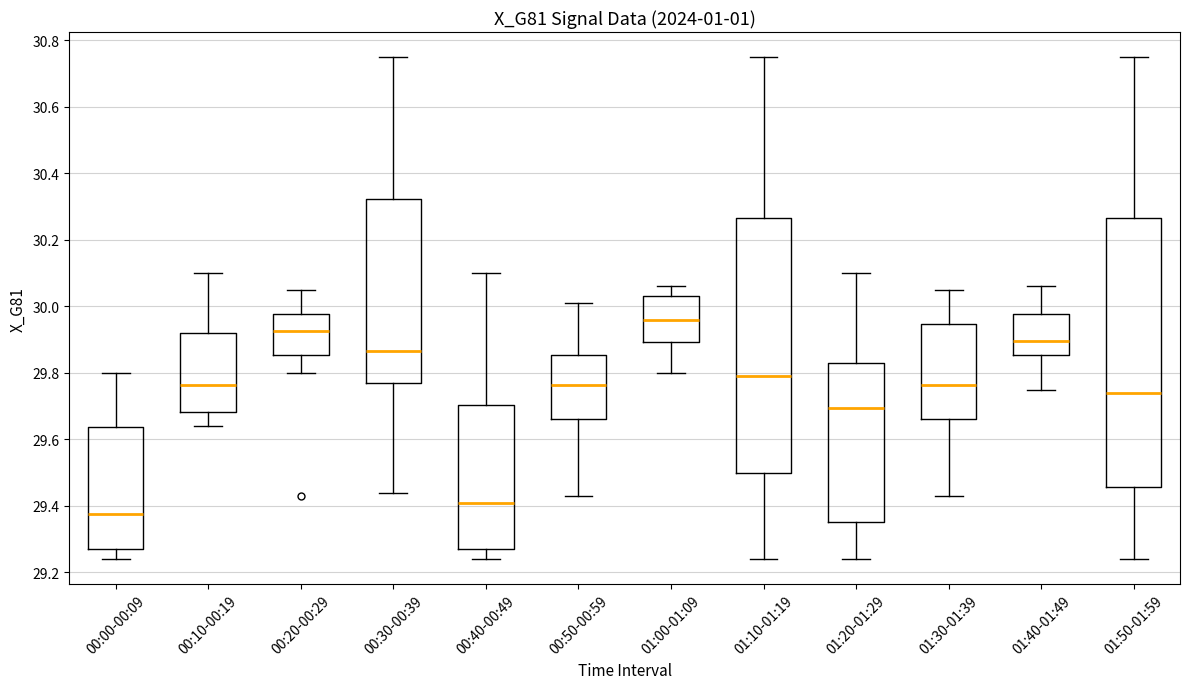

Reading left to right, transcribe this box plot: for each box, give where its median line is, the range the box spans, and where its two whiskers end, as read against the y-axis. The values are not printed on the chart, so give them approximately, as read against the axis.

00:00-00:09: median 29.38, box 29.28 to 29.64, whiskers 29.24 to 29.80
00:10-00:19: median 29.76, box 29.68 to 29.92, whiskers 29.64 to 30.10
00:20-00:29: median 29.92, box 29.86 to 29.98, whiskers 29.80 to 30.06
00:30-00:39: median 29.86, box 29.78 to 30.32, whiskers 29.44 to 30.76
00:40-00:49: median 29.42, box 29.28 to 29.70, whiskers 29.24 to 30.10
00:50-00:59: median 29.76, box 29.66 to 29.86, whiskers 29.44 to 30.02
01:00-01:09: median 29.96, box 29.90 to 30.04, whiskers 29.80 to 30.06
01:10-01:19: median 29.80, box 29.50 to 30.26, whiskers 29.24 to 30.76
01:20-01:29: median 29.70, box 29.36 to 29.84, whiskers 29.24 to 30.10
01:30-01:39: median 29.76, box 29.66 to 29.94, whiskers 29.44 to 30.06
01:40-01:49: median 29.90, box 29.86 to 29.98, whiskers 29.76 to 30.06
01:50-01:59: median 29.74, box 29.46 to 30.26, whiskers 29.24 to 30.76